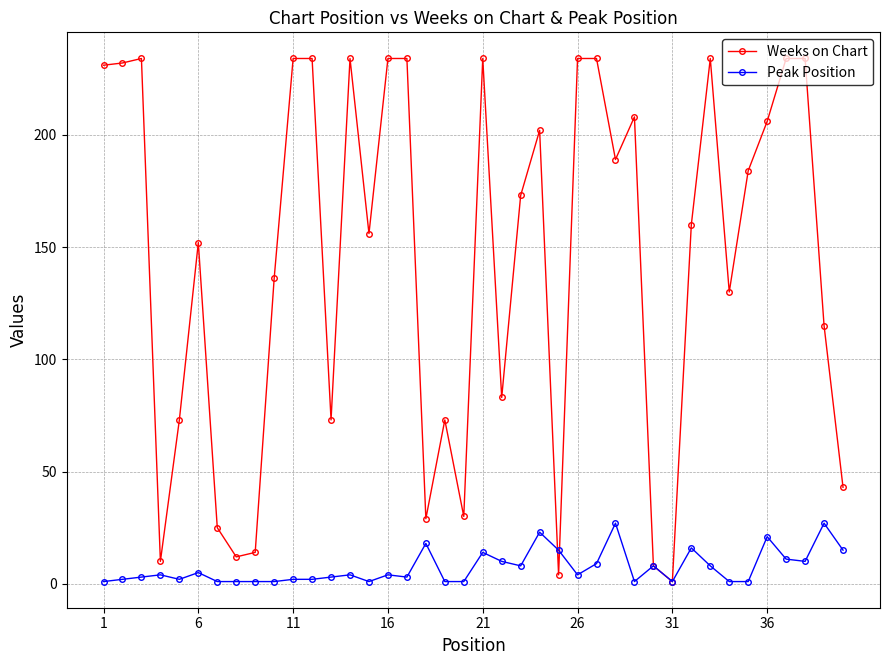

What is the highest value of the Weeks on Chart series?

234